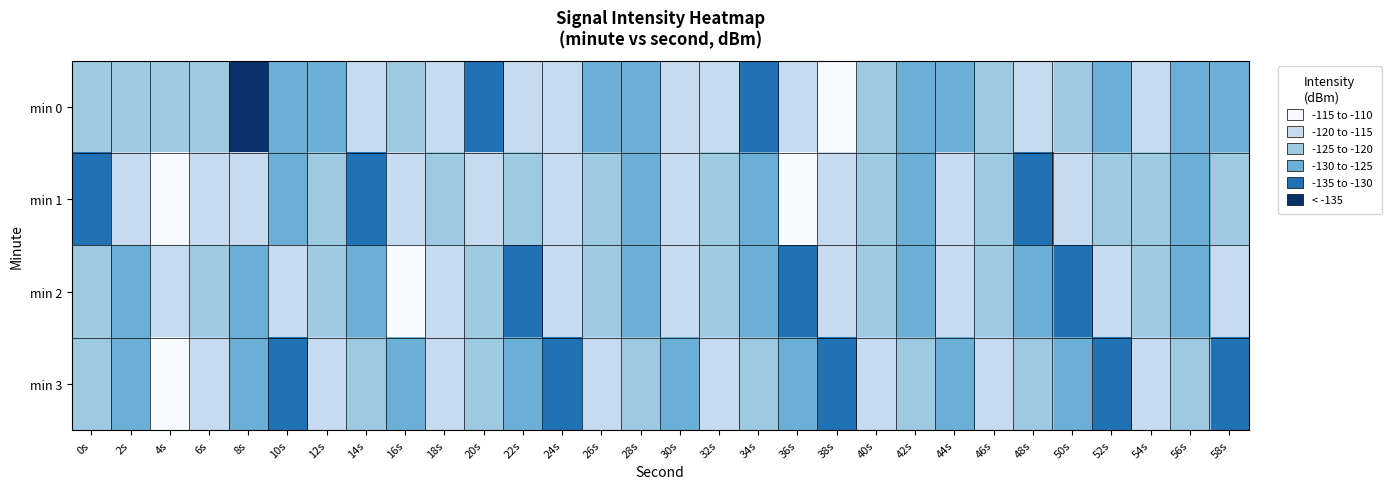

Which series has the largest total across all categories?

min 1